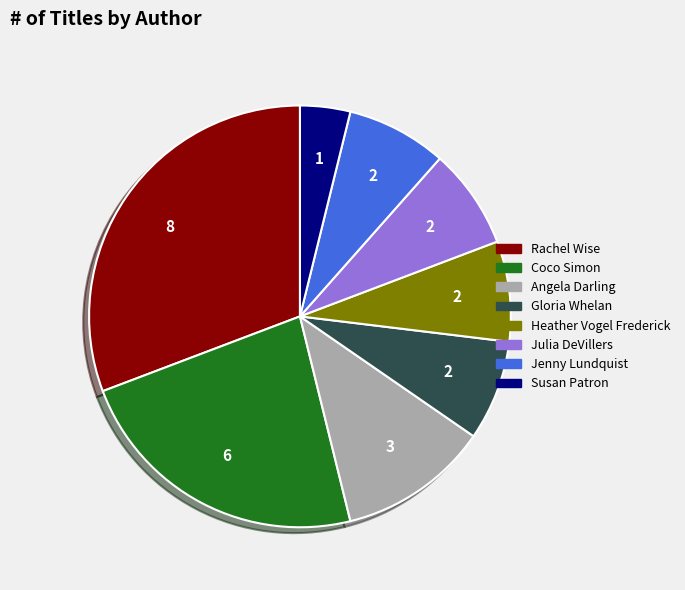

Which slice is the largest?

Rachel Wise